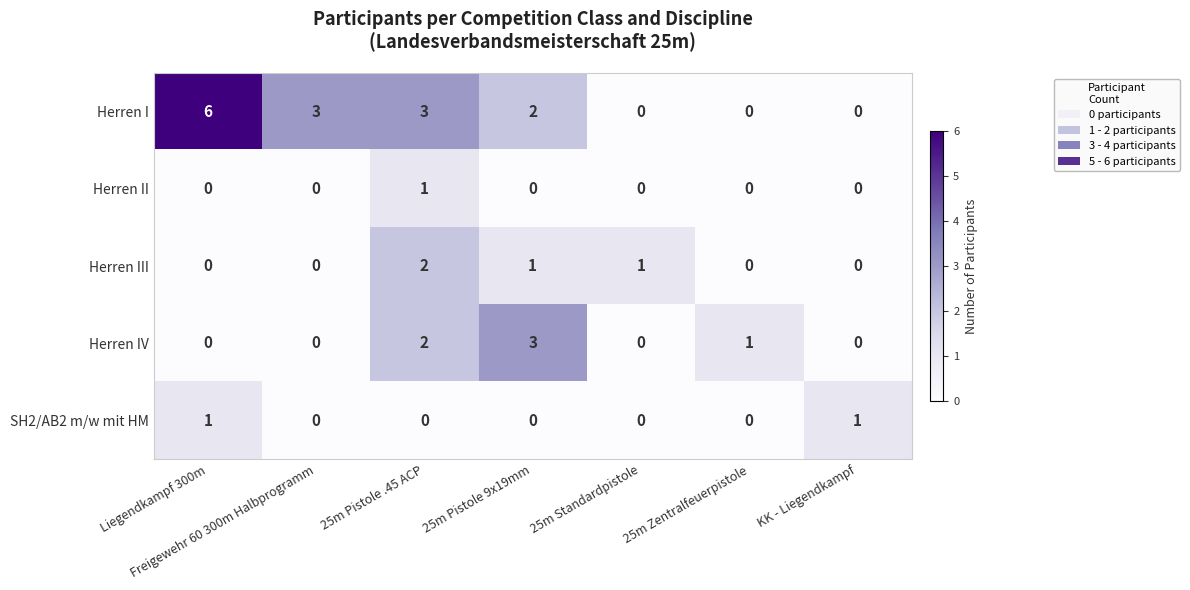

The value of Herren I at Liegendkampf 300m is 6. True or false?

True